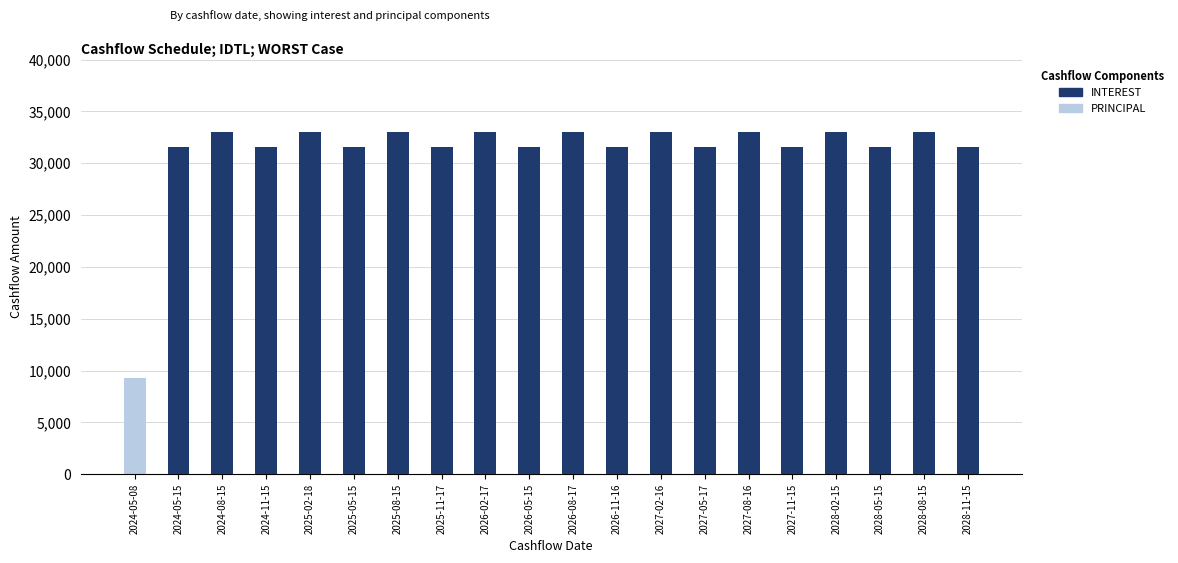

At which category is the sum across all series the highest?

2024-08-15